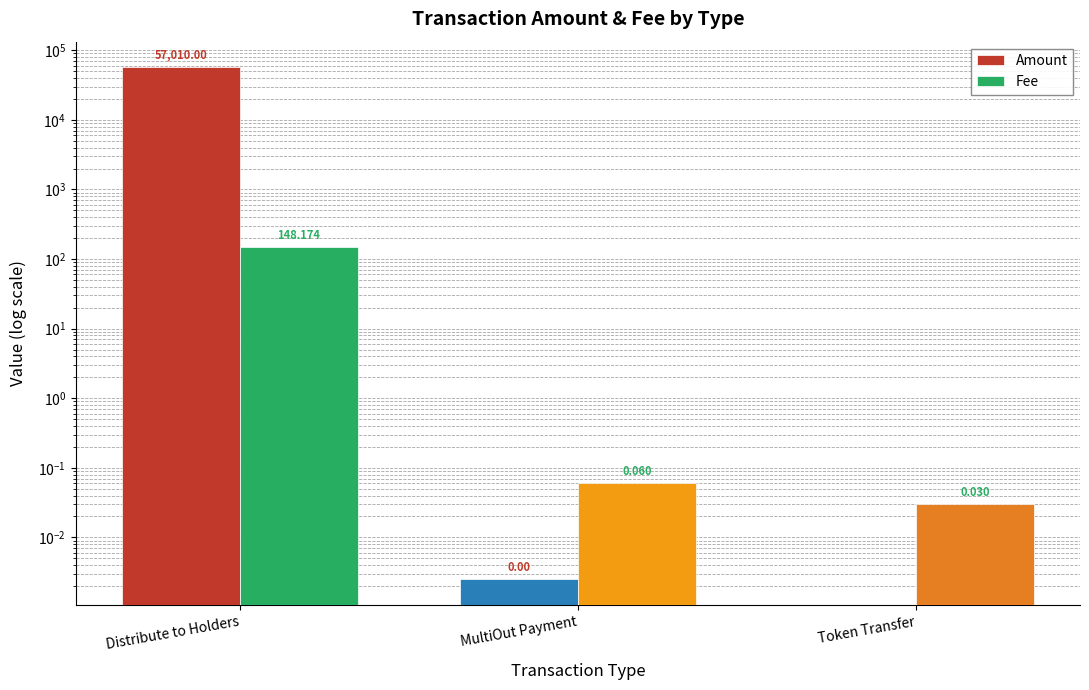

How many values in the Amount series exceed 0?

2